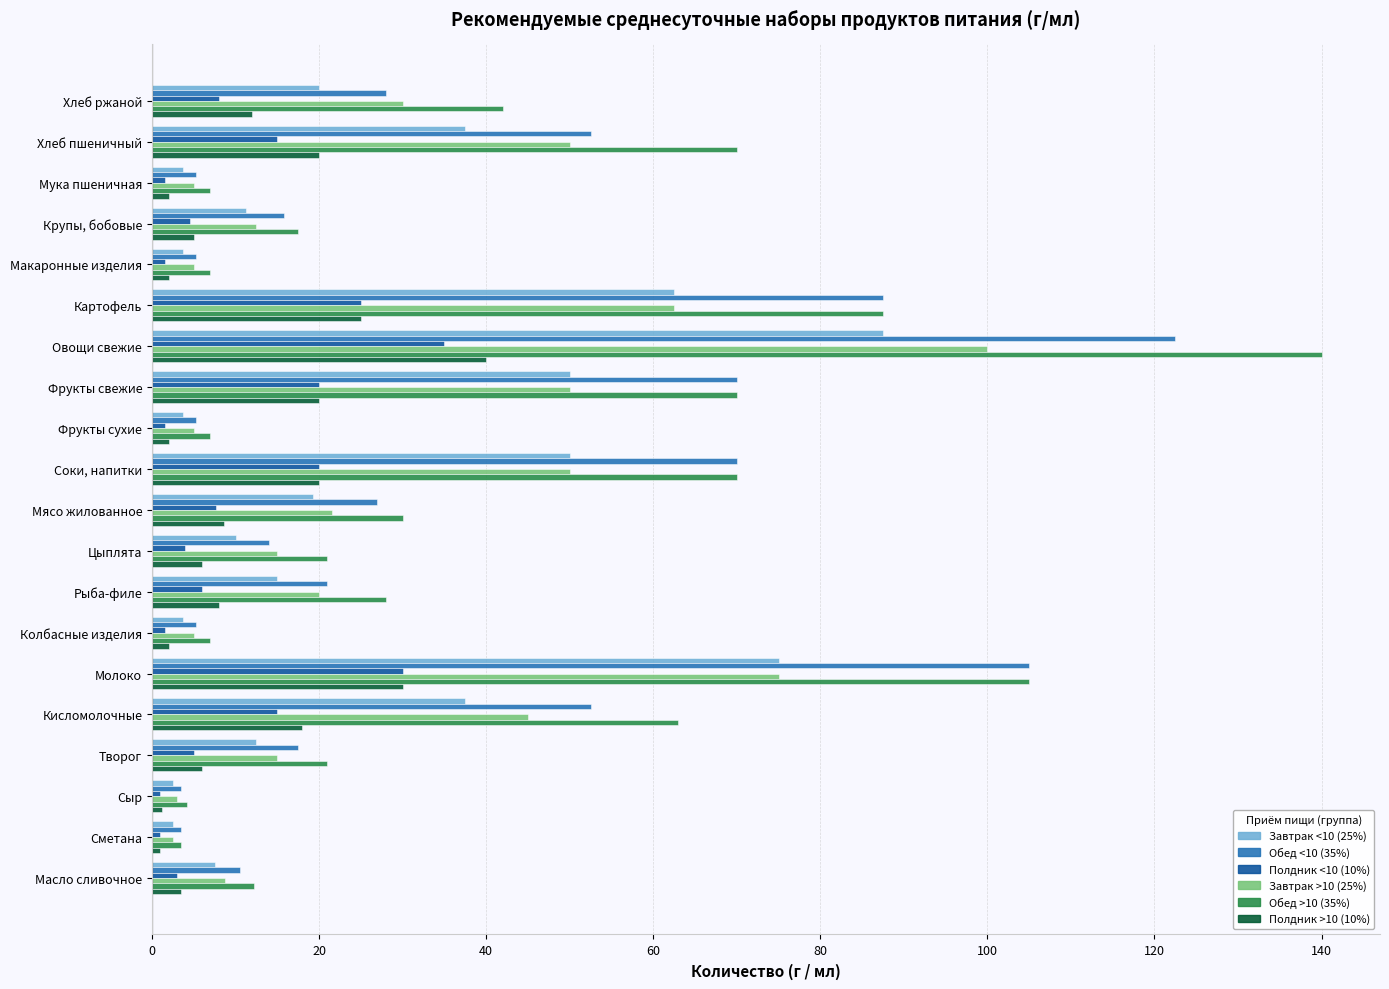

Which series has the largest range (max minus min)?

Обед >10 (35%)